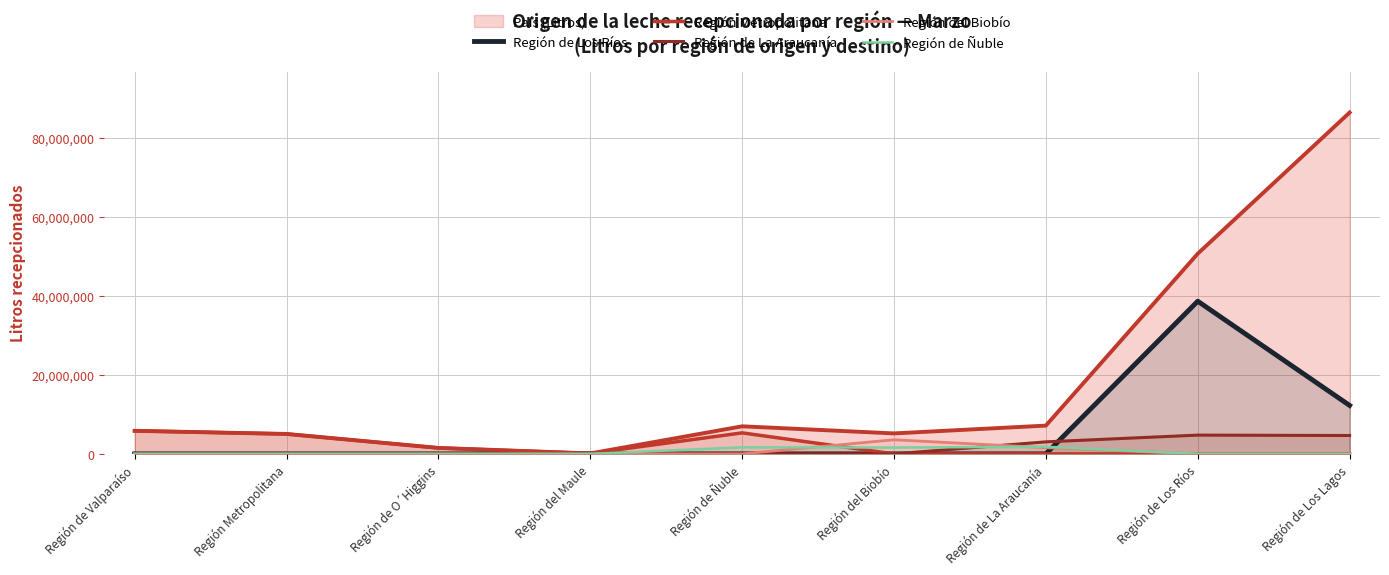

How many values in the Región de Los Ríos series exceed 0?

2